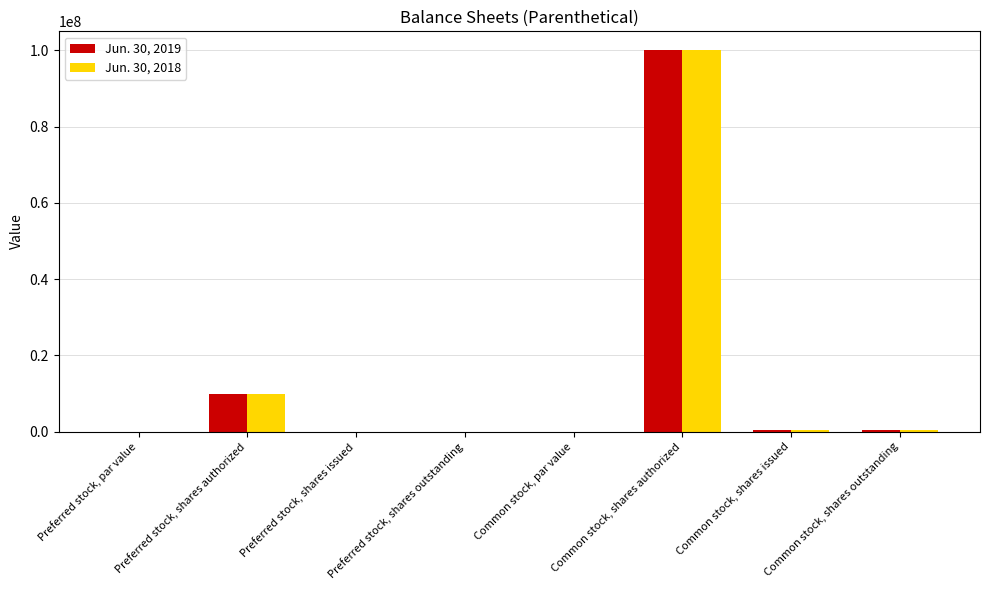

Is the value of Jun. 30, 2018 at Preferred stock, shares authorized greater than the value of Jun. 30, 2019 at Common stock, par value?

Yes